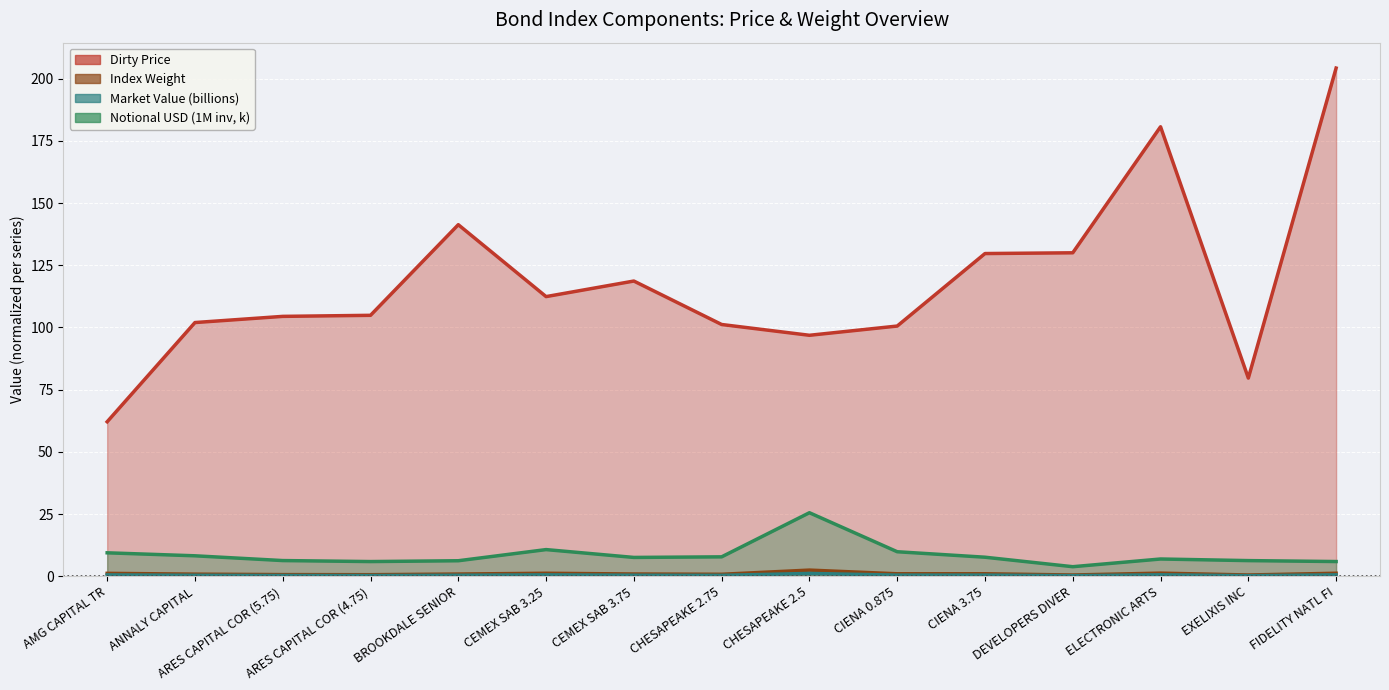

What is the sum of all Index Weight values?

15.0